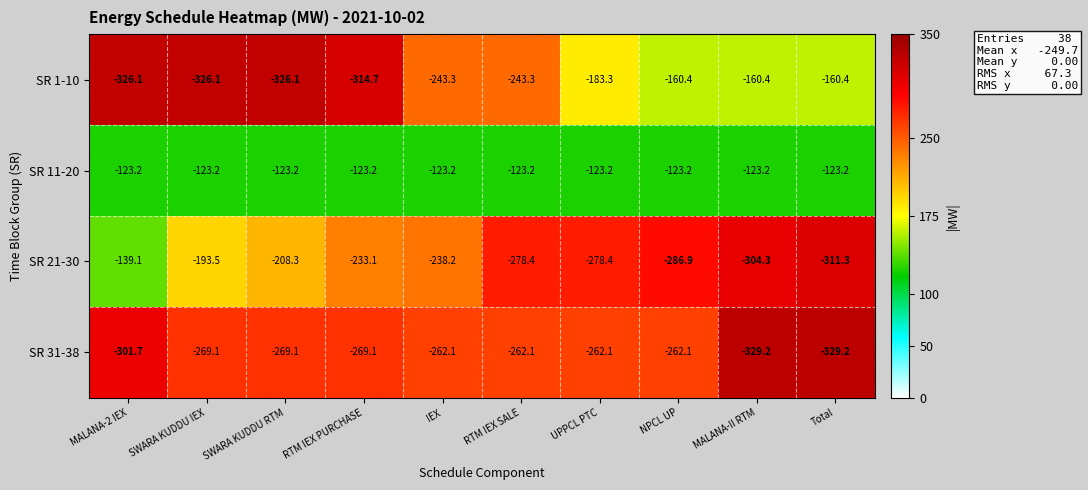

List the series in order of their peak value, highest first.

SR 11-20, SR 21-30, SR 1-10, SR 31-38